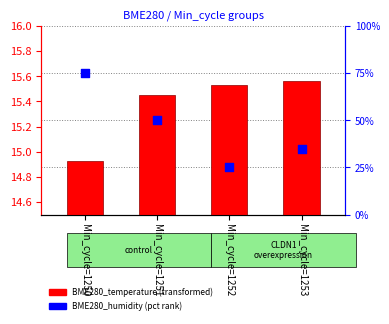

Which series reaches the minimum Y coordinate?

BME280_temperature